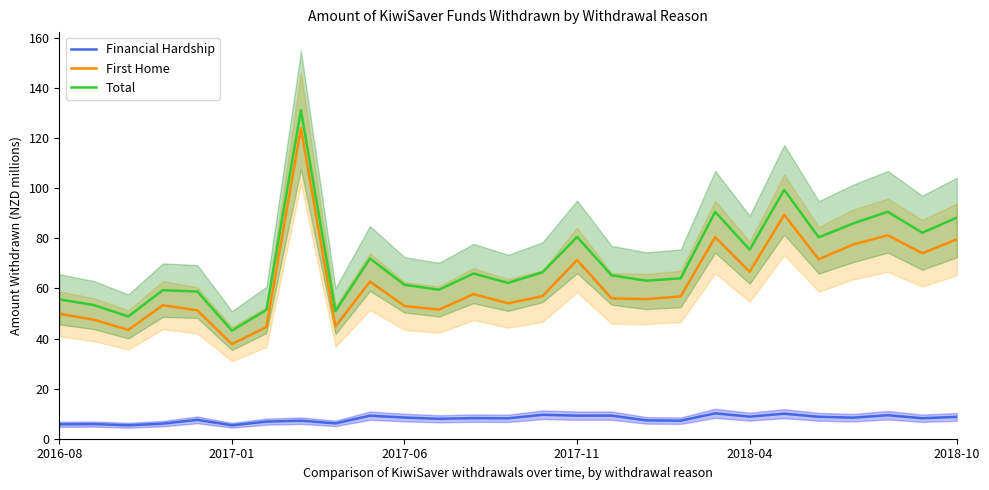

What are all the series names shown in the legend?

Financial Hardship, First Home, Total